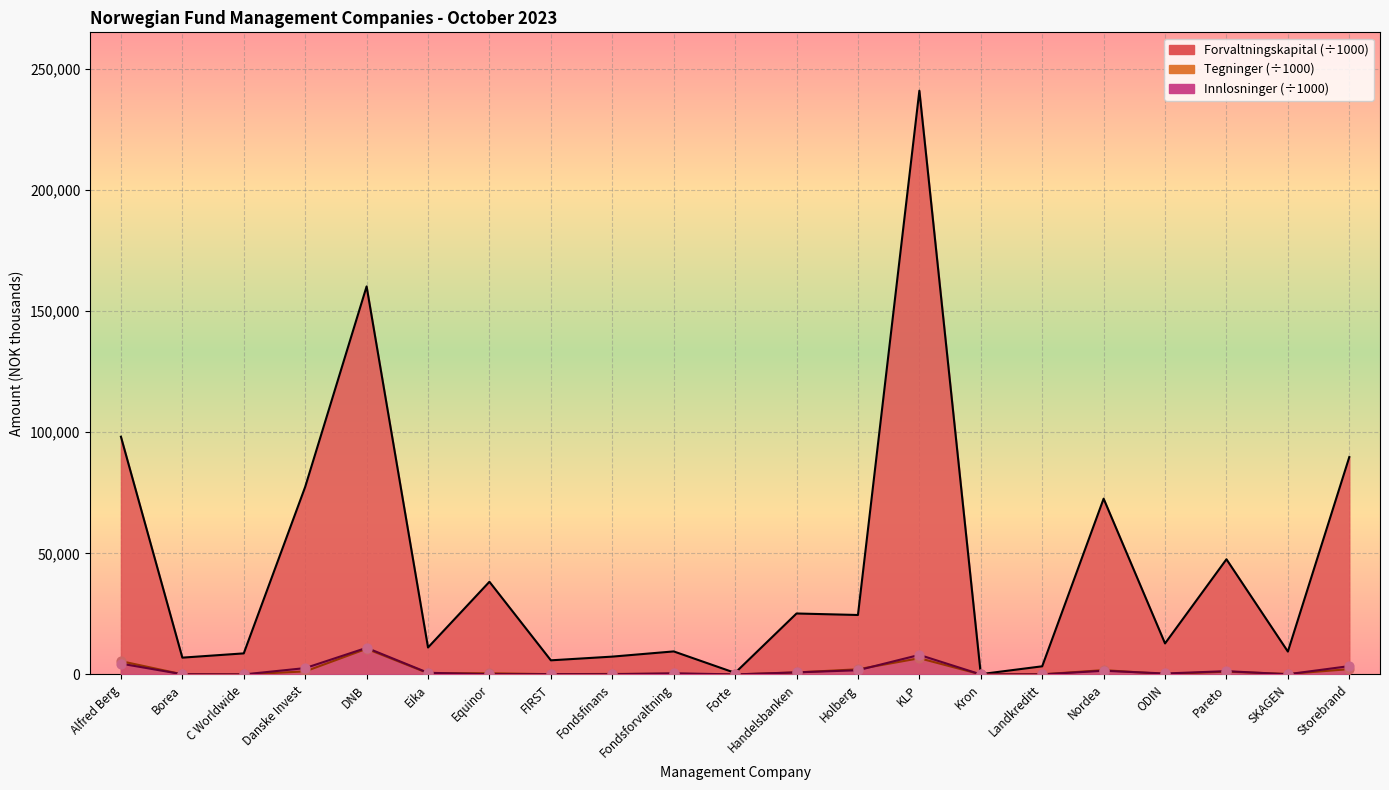

What is the total value across all series at Handelsbanken?

26853.5